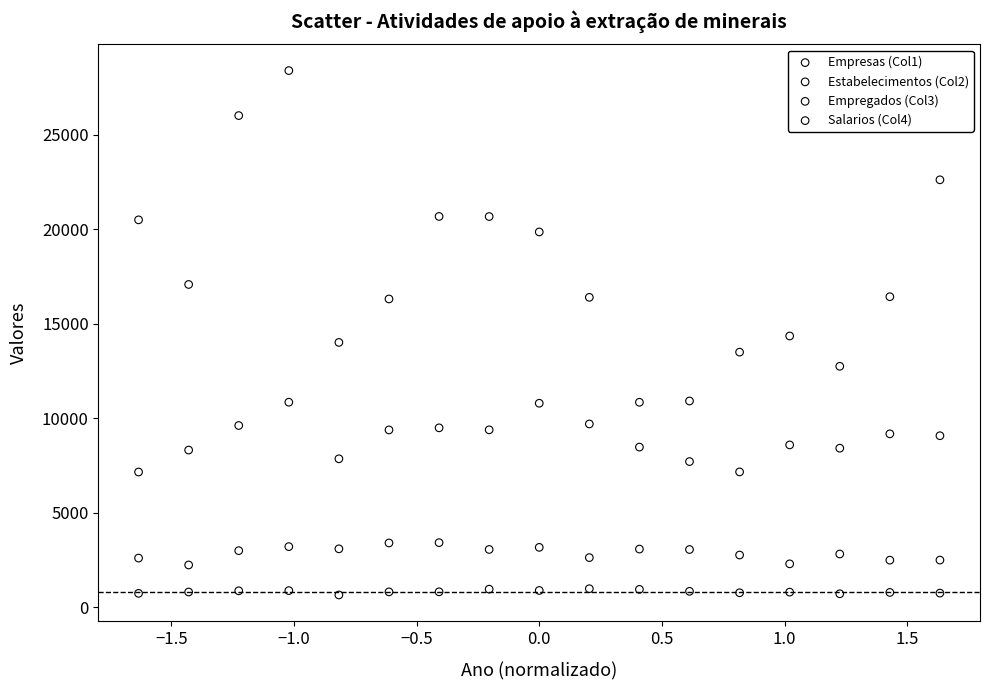

Which series reaches the minimum Y coordinate?

Empresas (Col1)